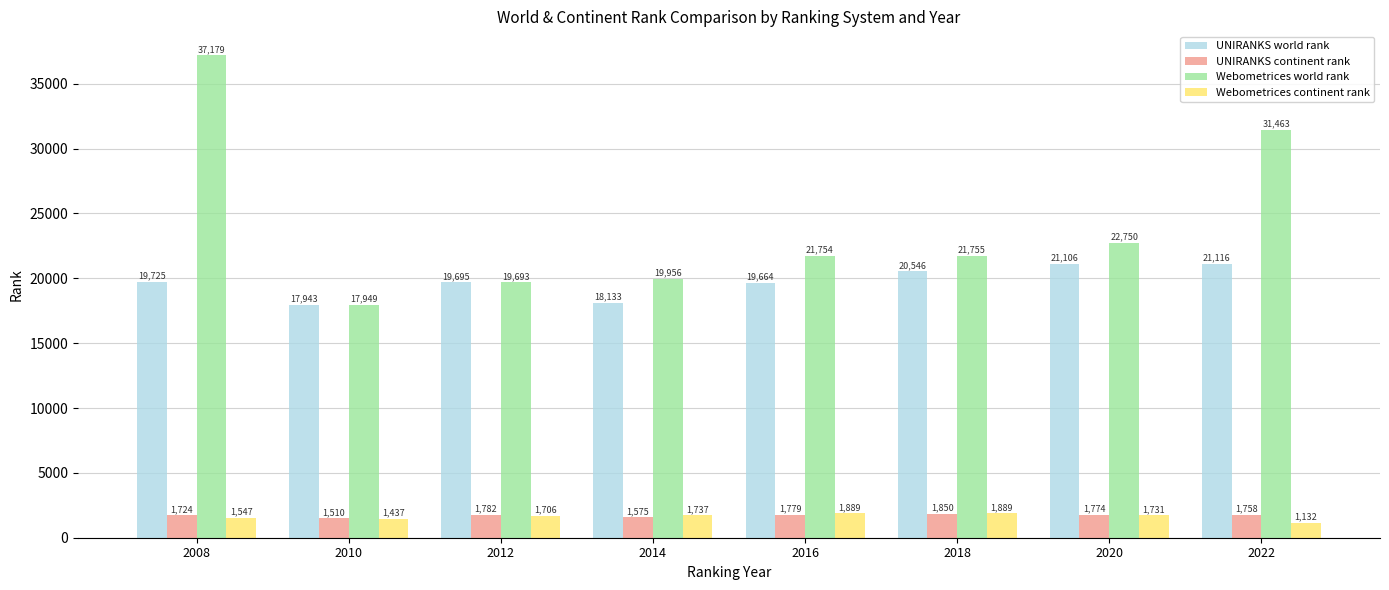

What is the lowest value of the Webometrices continent rank series?

1132